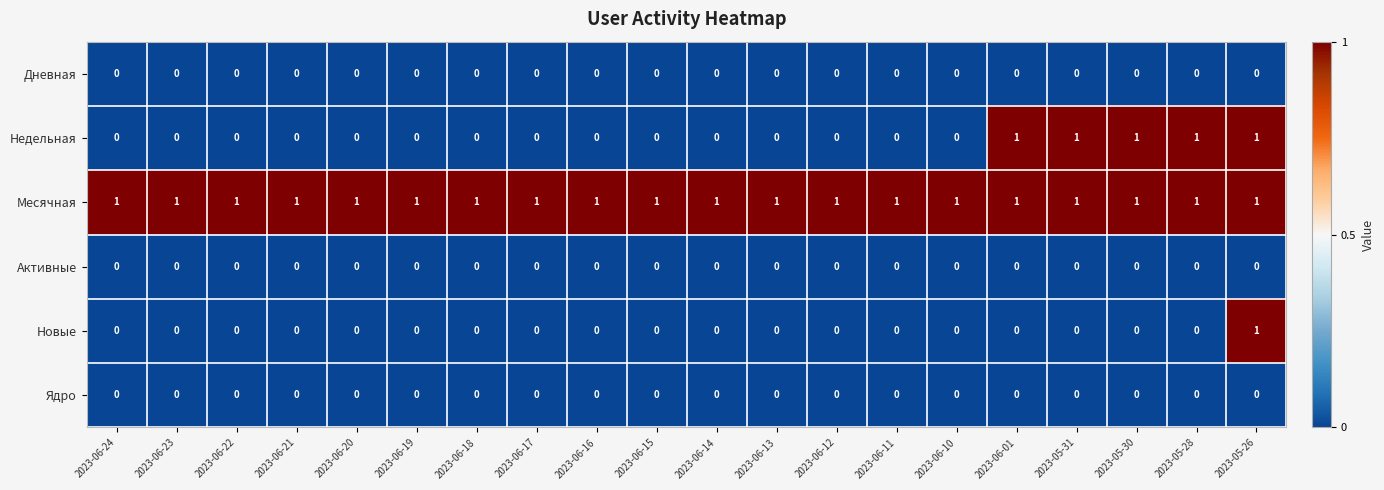

The value of Новые at 2023-06-10 is 1. True or false?

False